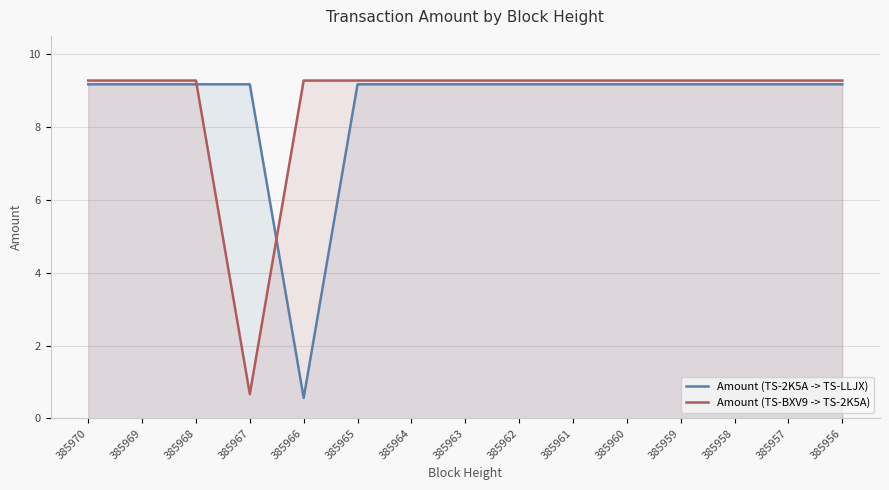

What is the maximum value shown in the chart?

9.3